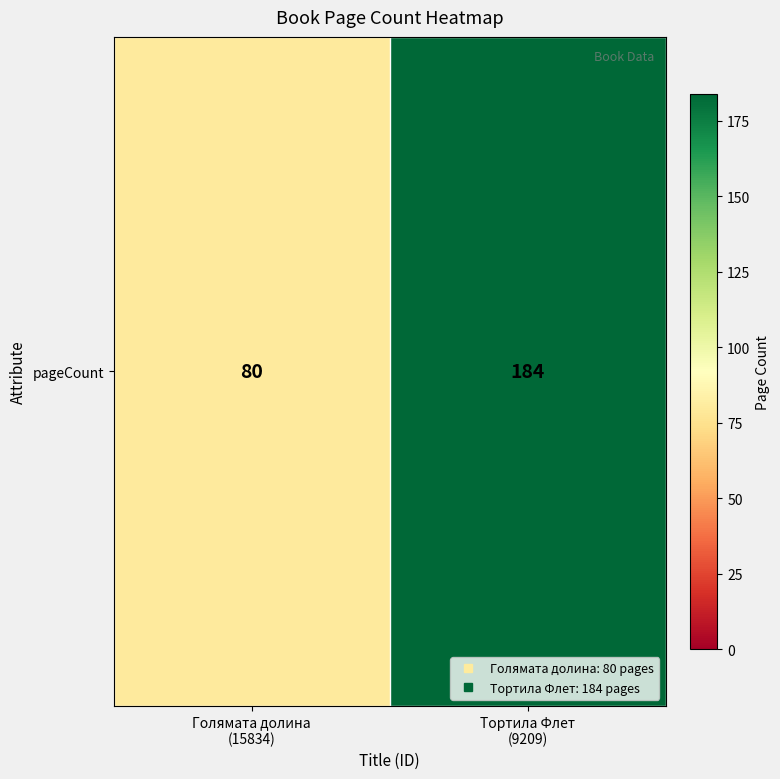

True or false: the data shows 39 at Голямата долина
(15834).

False